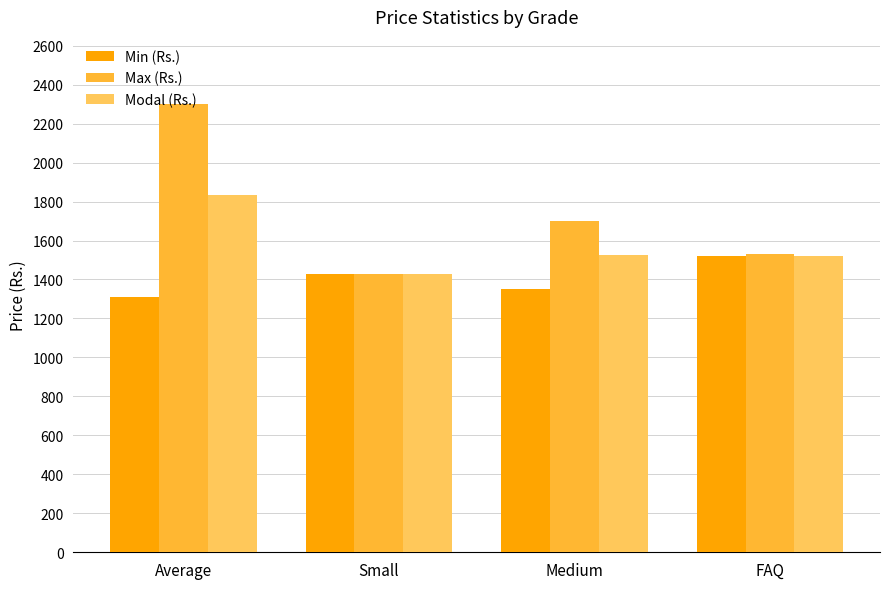

True or false: Max (Rs.) has a value of 2738 at Medium.

False